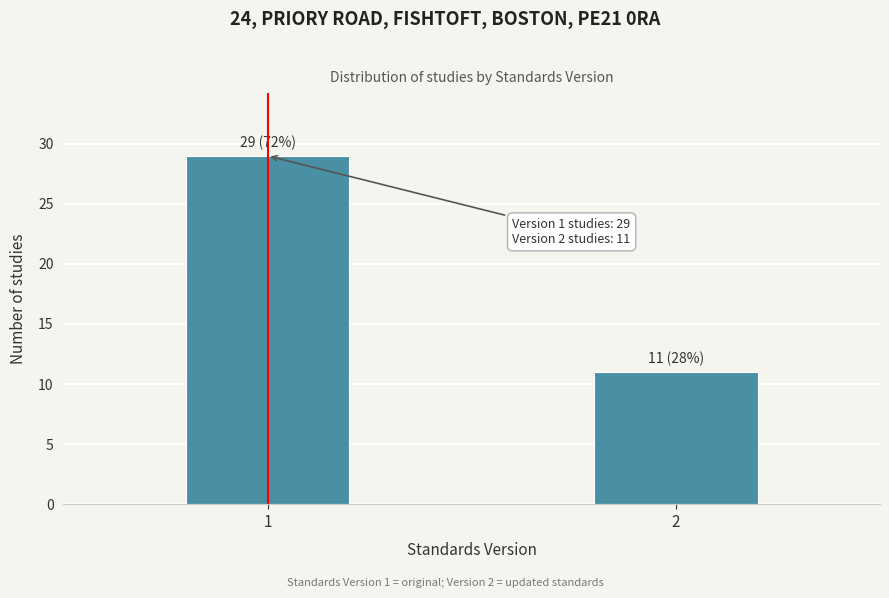

Reading left to right, transcribe all the data shown in this chart.

1=29	2=11